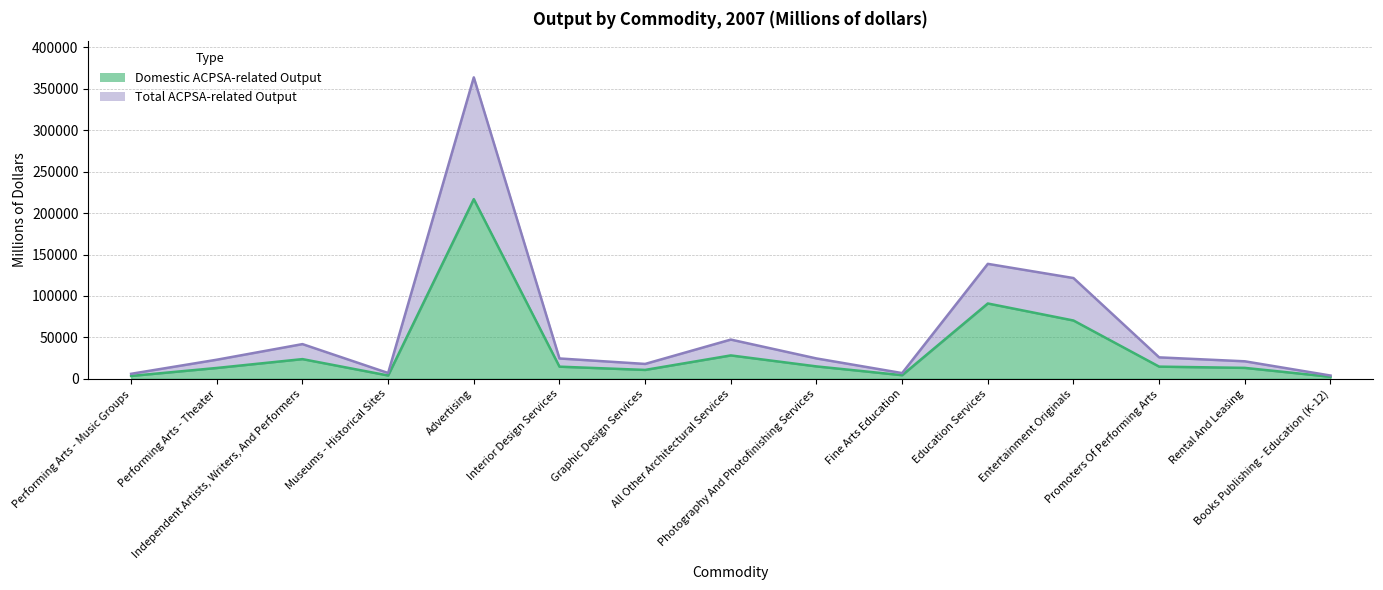

Does the chart have visible grid lines?

Yes